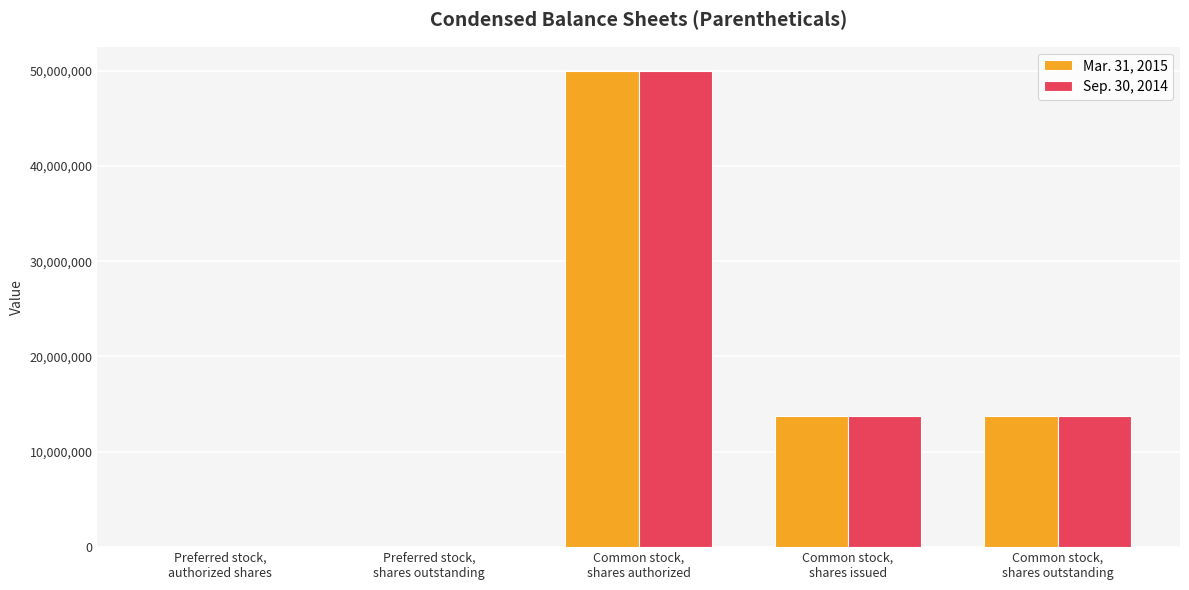

What is the maximum value shown in the chart?

50000000